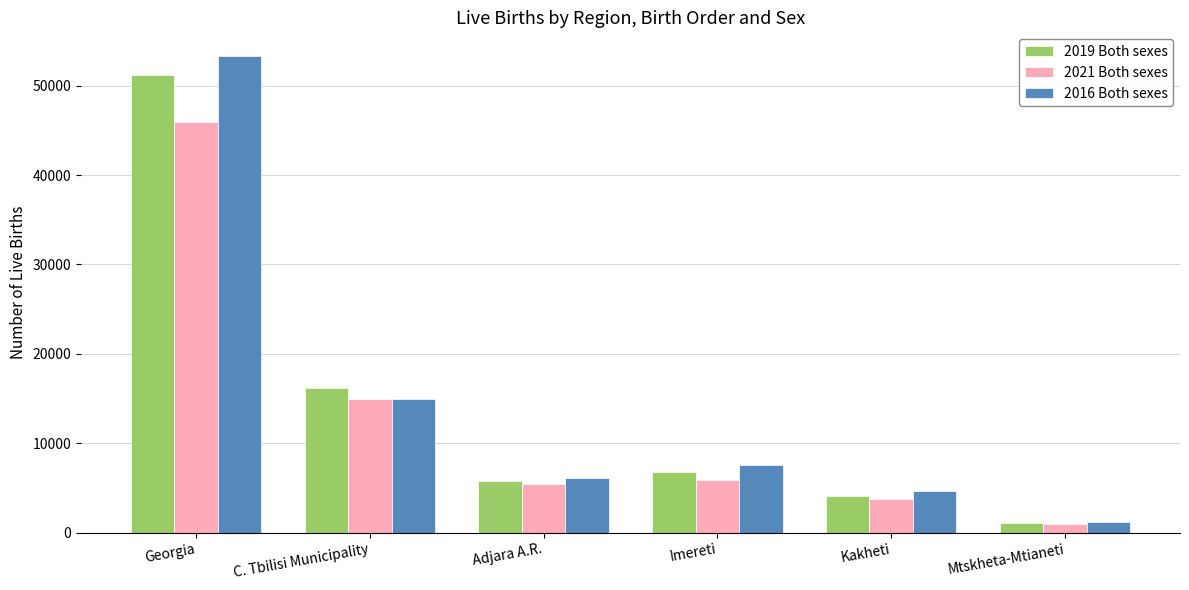

List the series in order of their peak value, lowest first.

2021 Both sexes, 2019 Both sexes, 2016 Both sexes